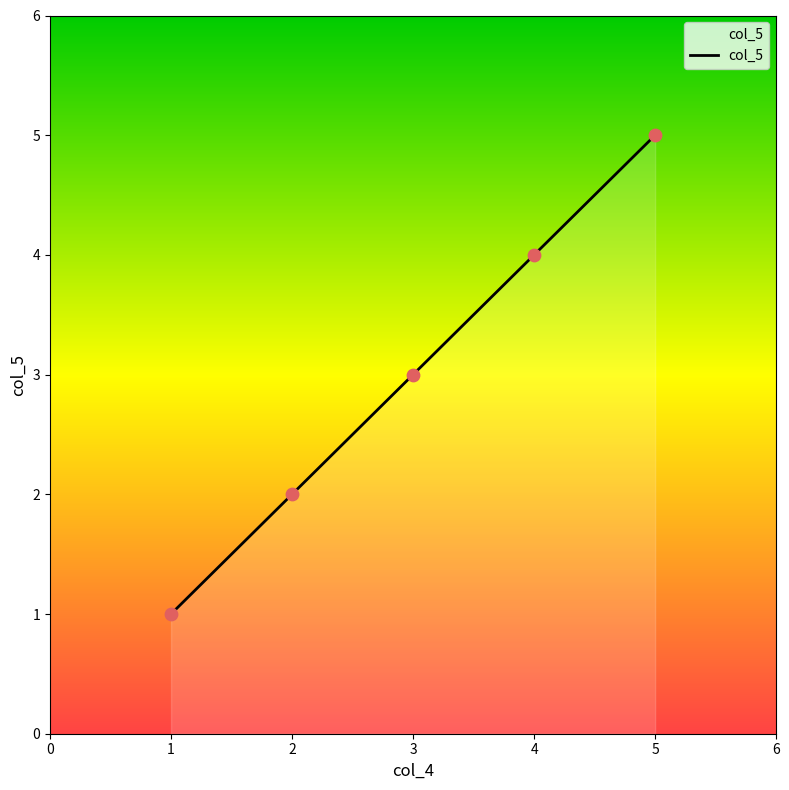

What is the ratio of the value at 4 to the value at 5?

0.8